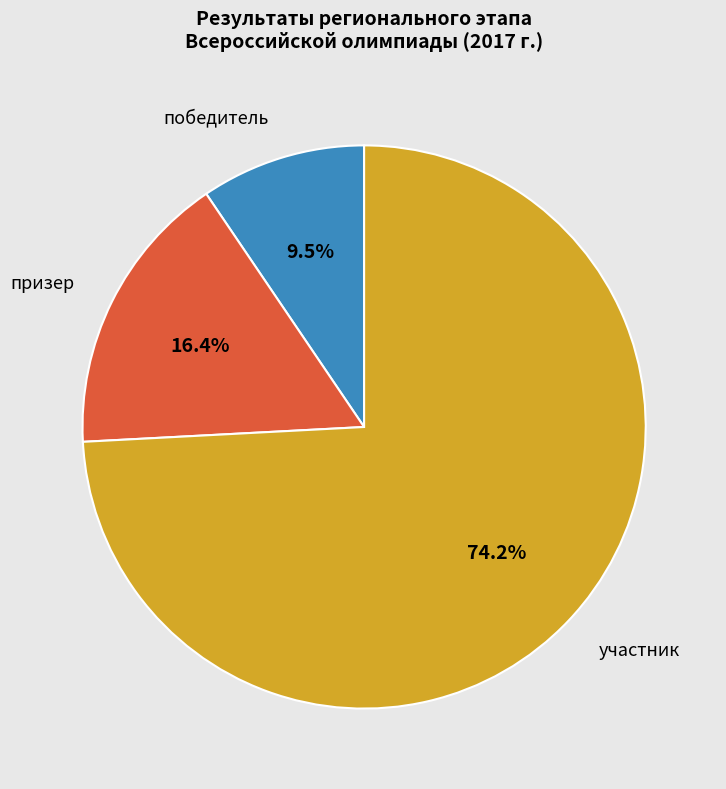

Which category has the biggest portion of the pie?

участник